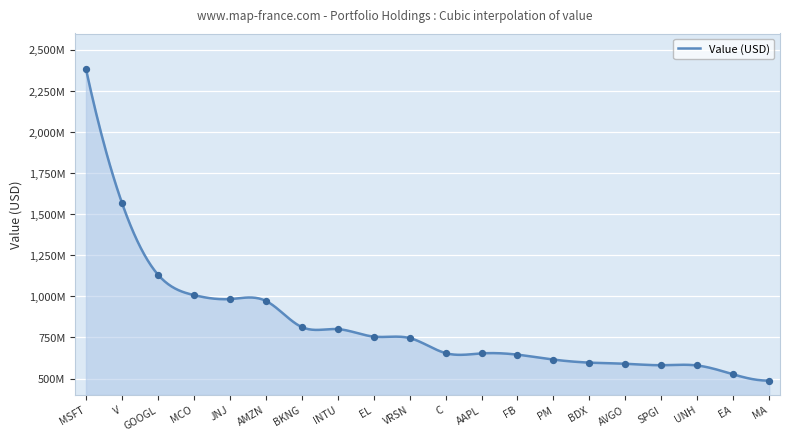

Is this an area chart (filled region under the line)?

Yes